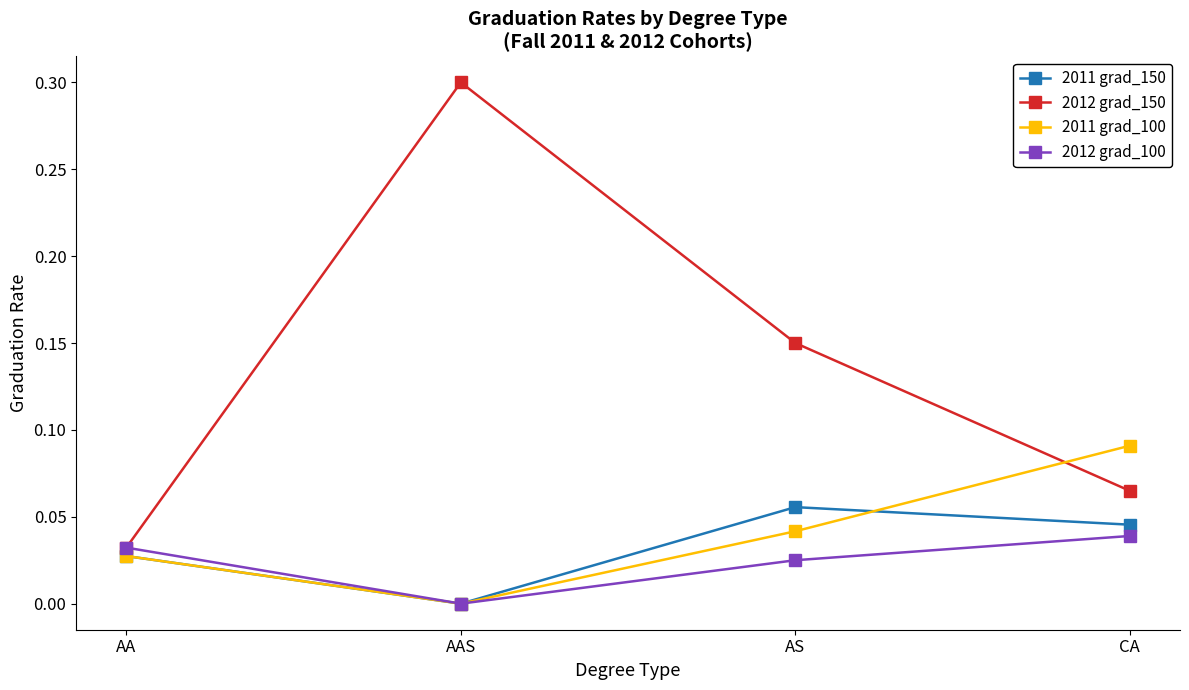

Which series has the largest total across all categories?

2012 grad_150